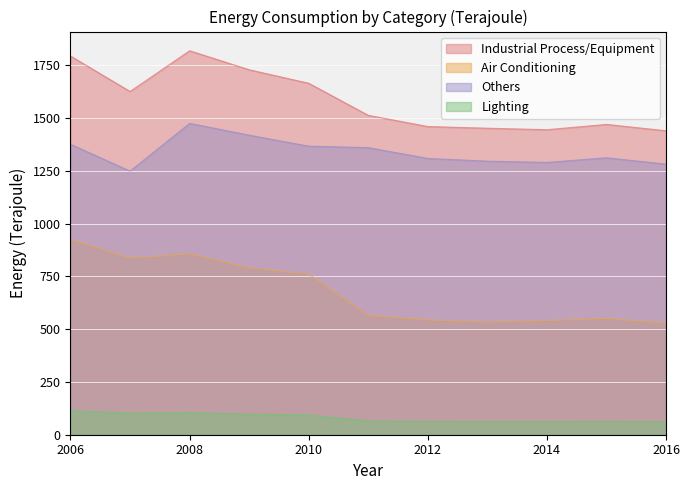

What is the maximum value for Air Conditioning?

925